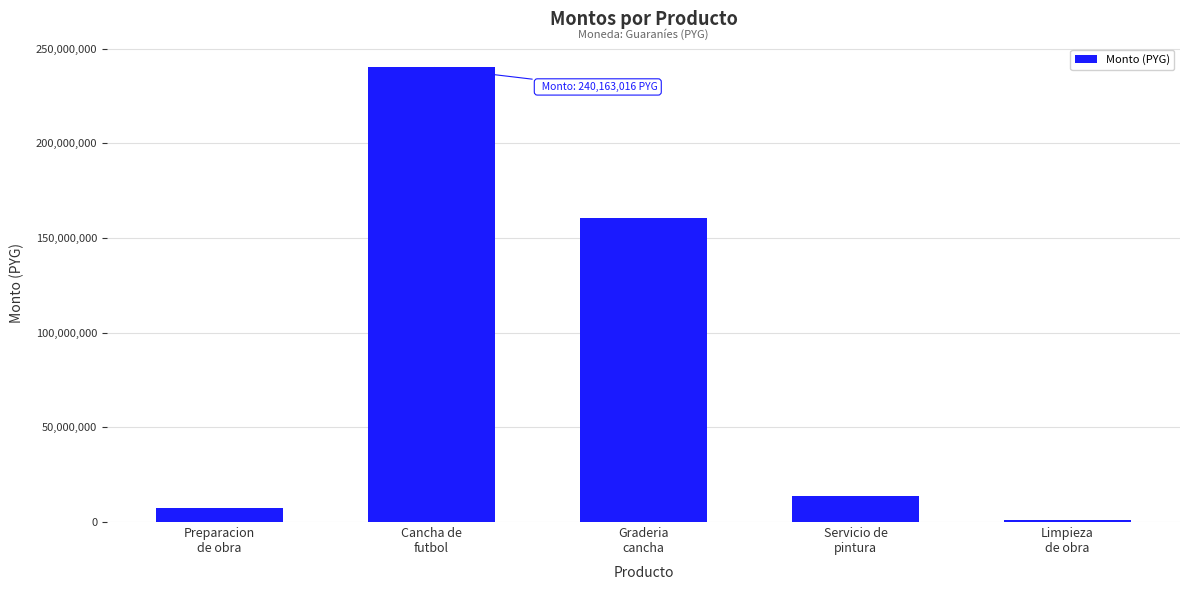

How many bars are there in total?

5